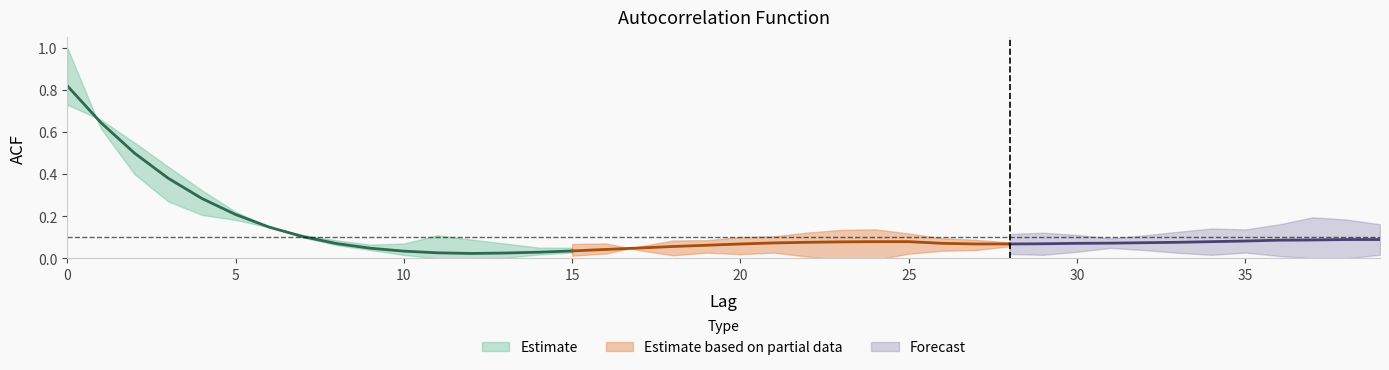

True or false: acf_li and acf_shown intersect in this chart.

True